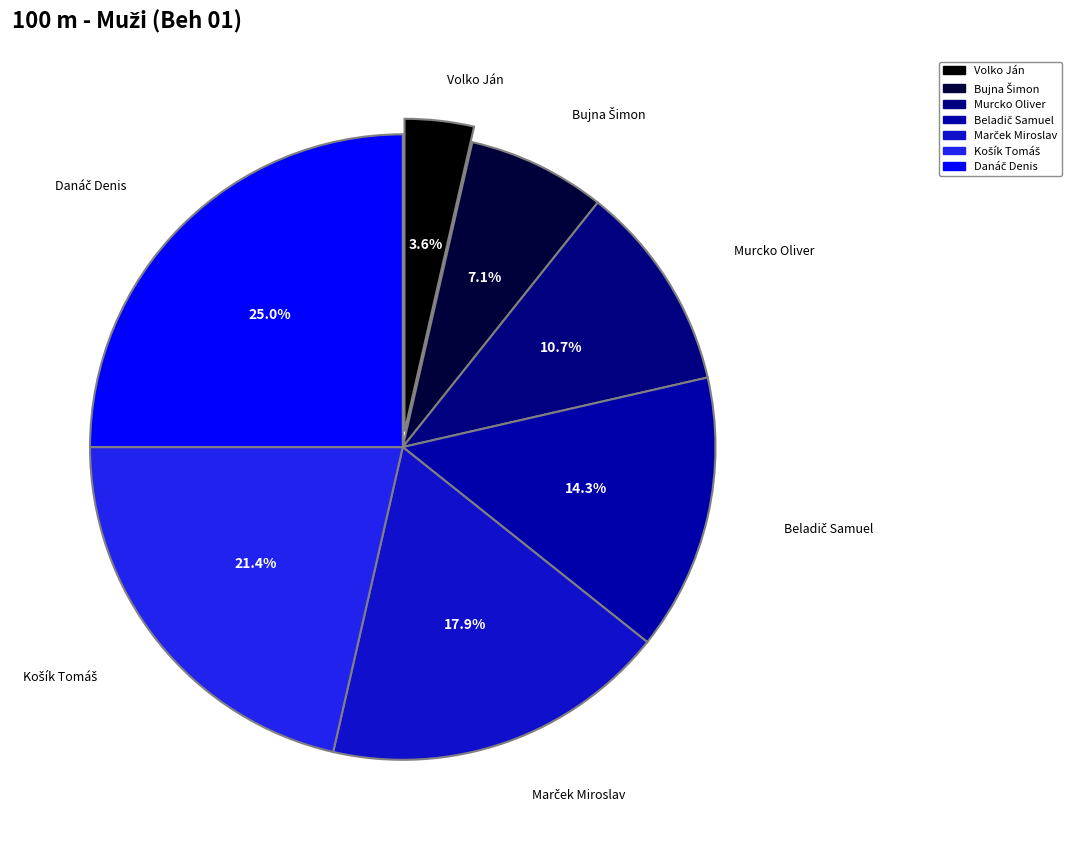

Does any single category account for the majority?

No